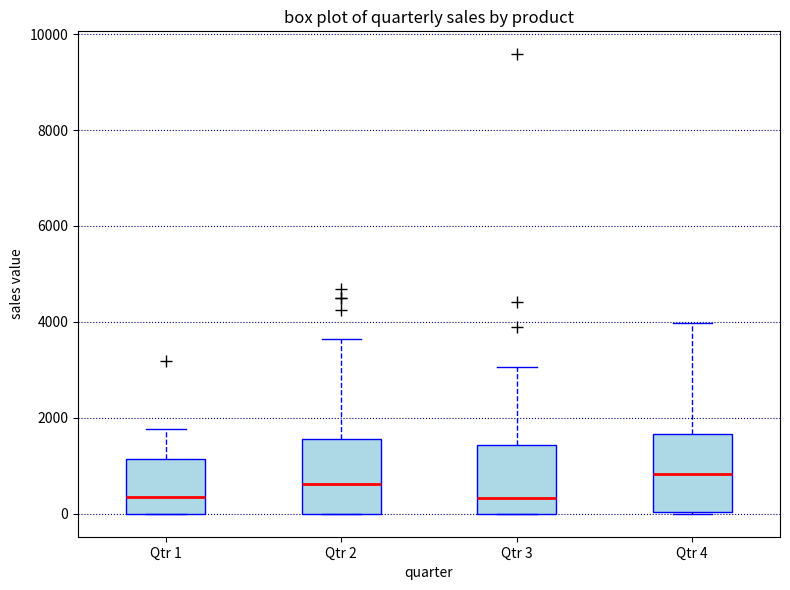

Where is the lower edge of the box for Qtr 2 on the y-axis? The values are not printed on the chart, so give them approximately, as read against the axis.

0